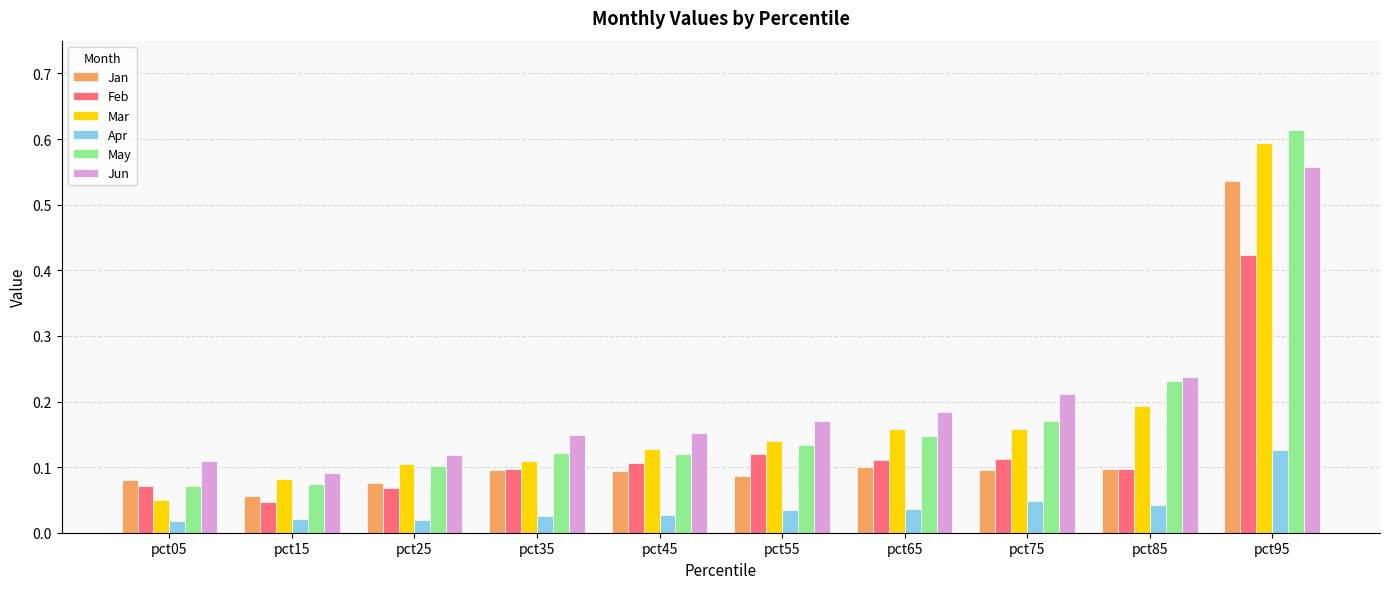

How many May values are between 0 and 1?

10